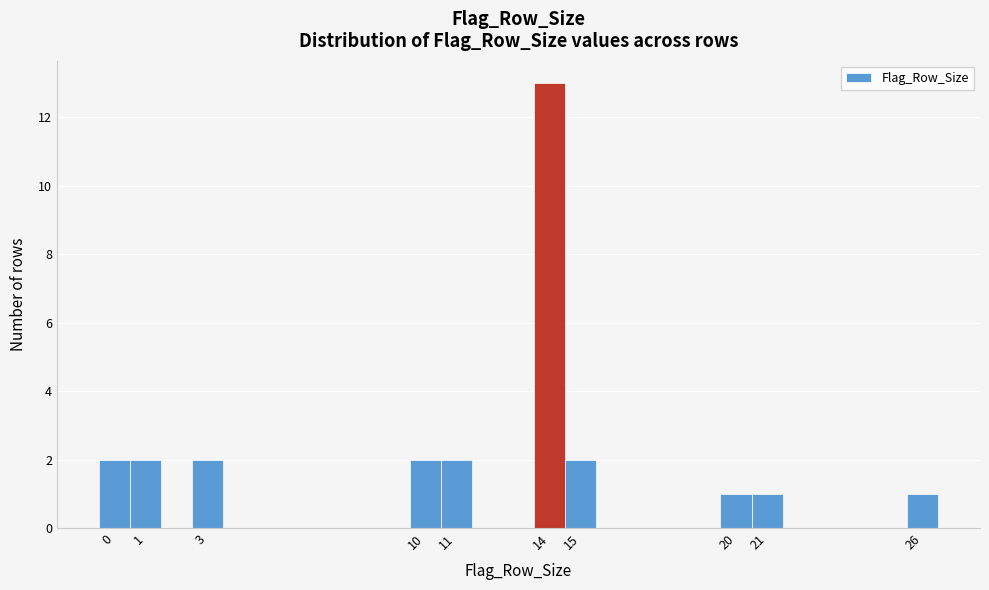

Which range on the x-axis has the tallest bar?

13.5 to 14.5